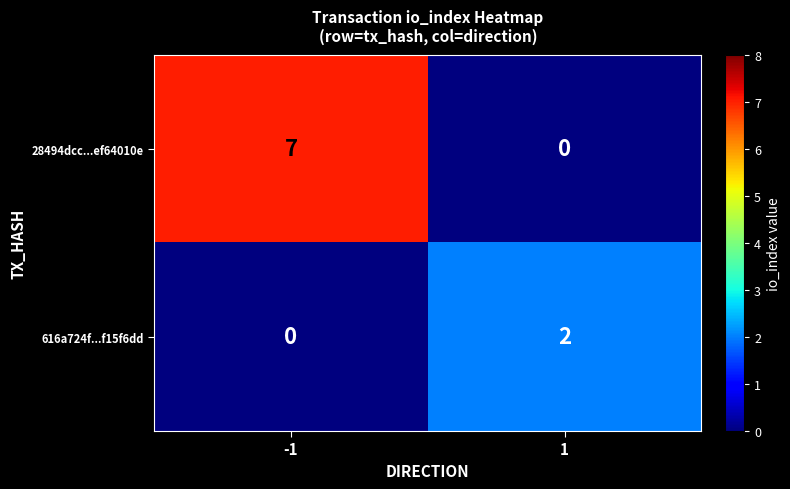

The value of 616a724f...f15f6dd at 1 is 1. True or false?

False